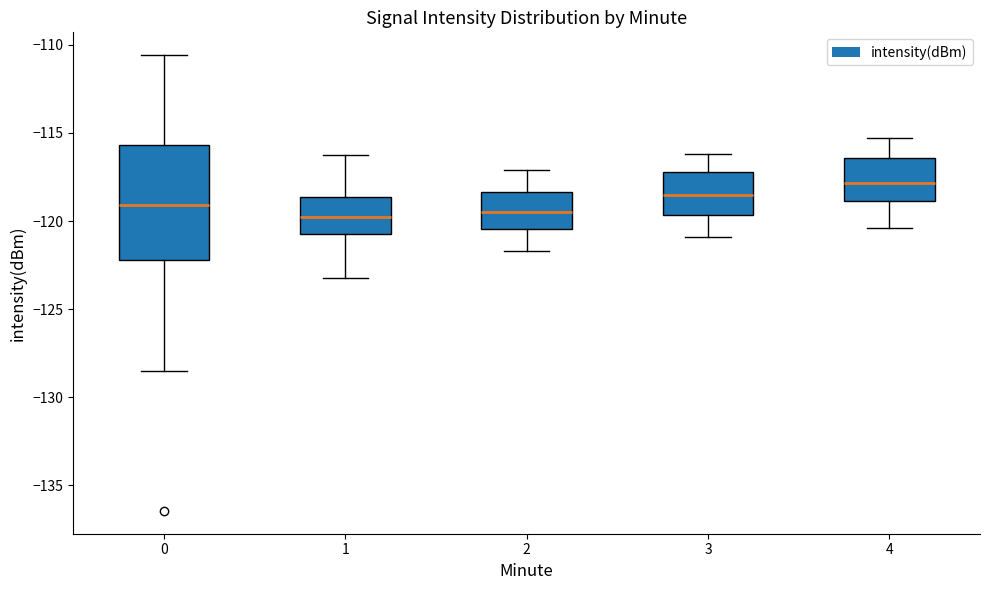

Where does the upper whisker of the box at x = 2 end on the y-axis? The values are not printed on the chart, so give them approximately, as read against the axis.

-117.0